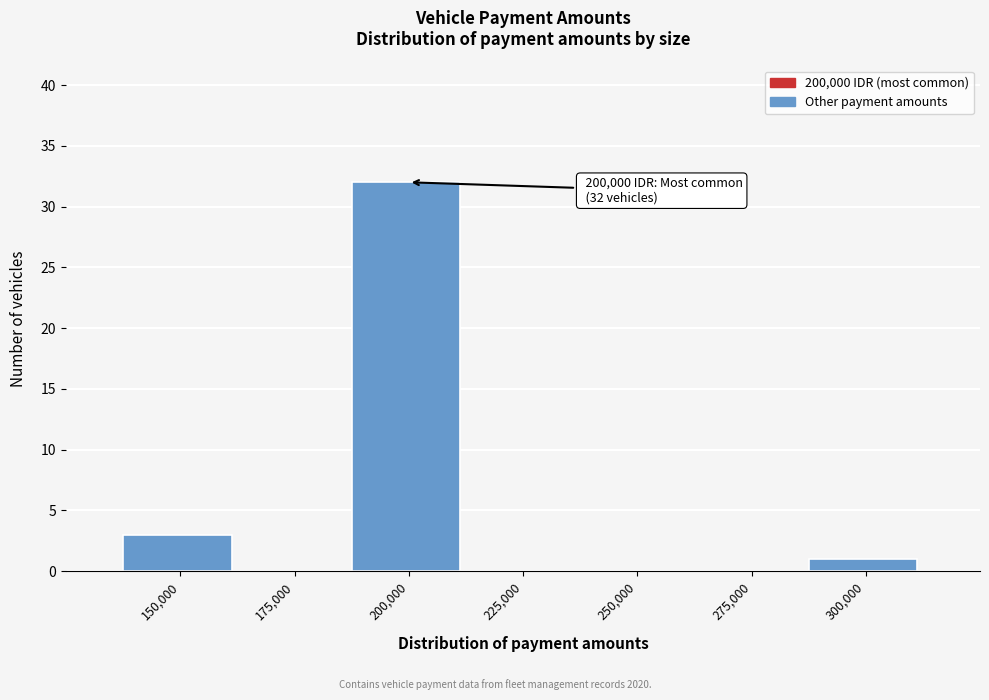

Reading left to right, what are all the values shown in this chart?

150,000=3	175,000=0	200,000=32	225,000=0	250,000=0	275,000=0	300,000=1